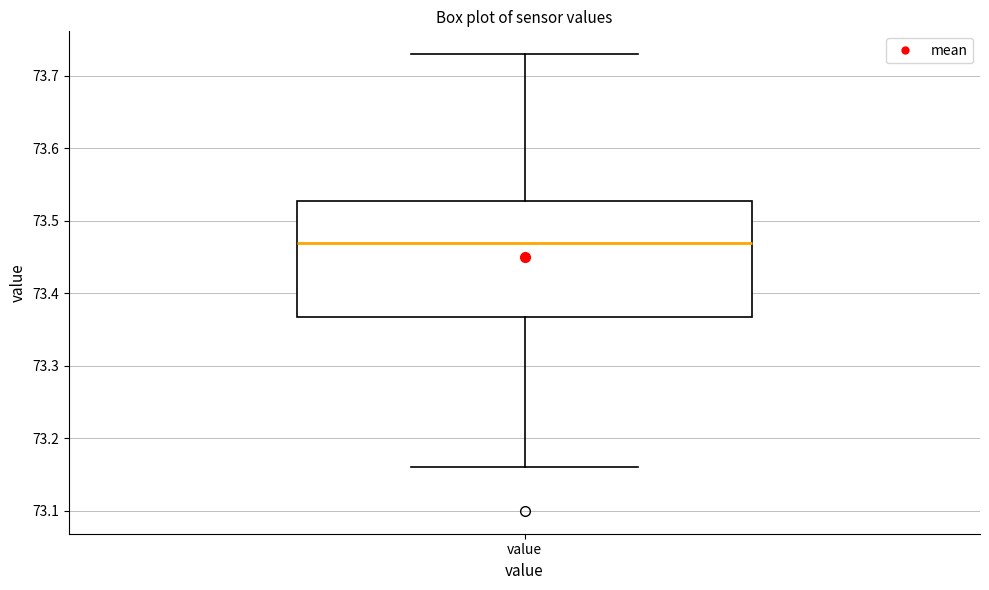

Transcribe this box plot: give where the median line is, the range the box spans, and where the two whiskers end, as read against the y-axis. The values are not printed on the chart, so give them approximately, as read against the axis.

median 73.47, box 73.37 to 73.53, whiskers 73.16 to 73.73